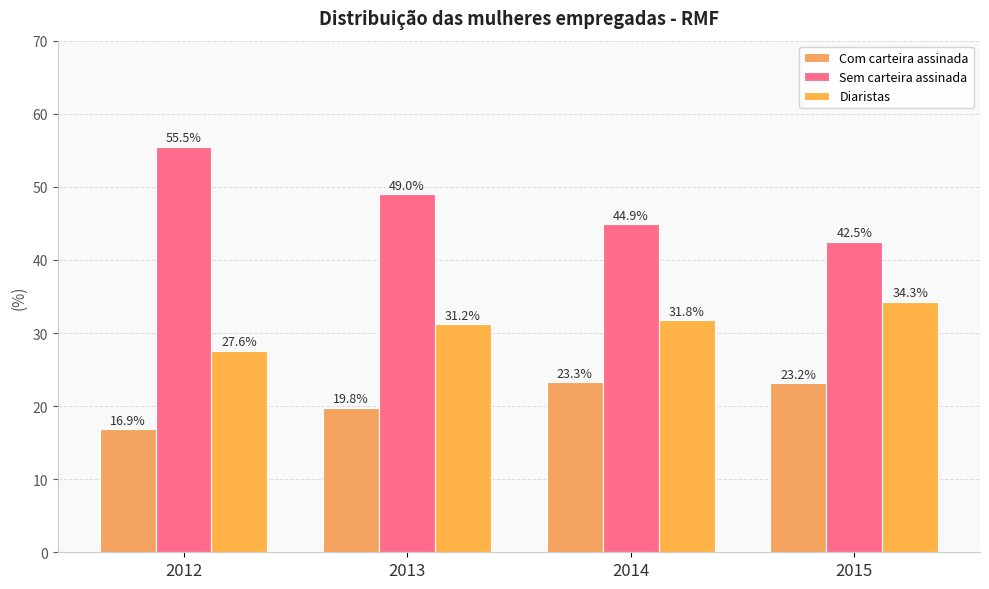

What is the difference between the Sem carteira assinada values at 2015 and 2013?

6.5